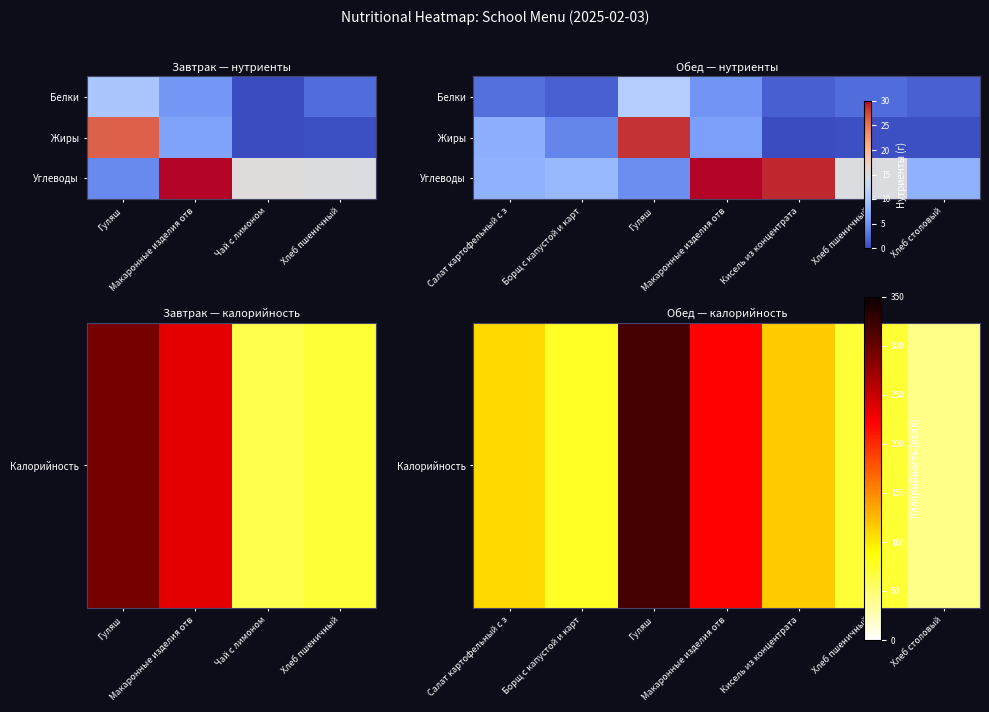

How many categories are shown in the chart?

7